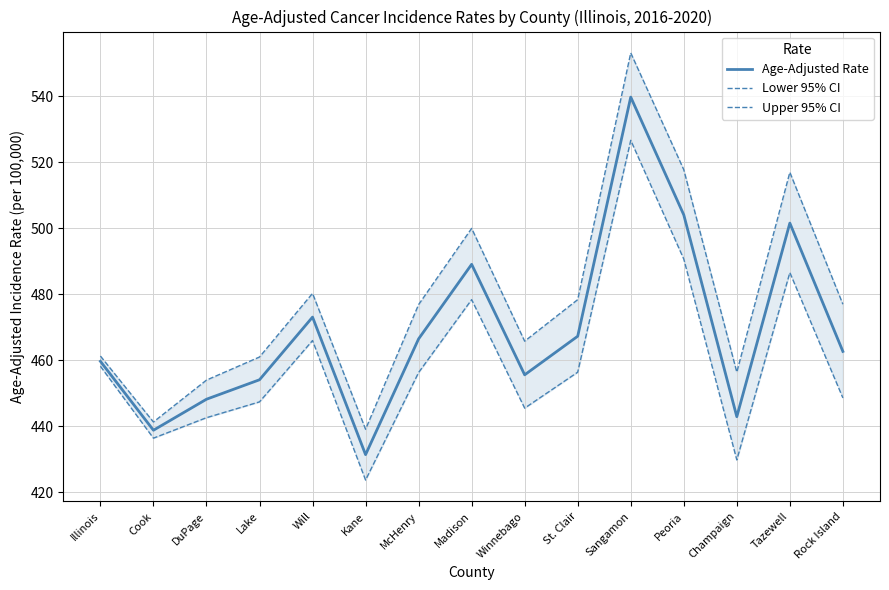

The Lower 95% CI series shows 456.3 at McHenry. True or false?

True